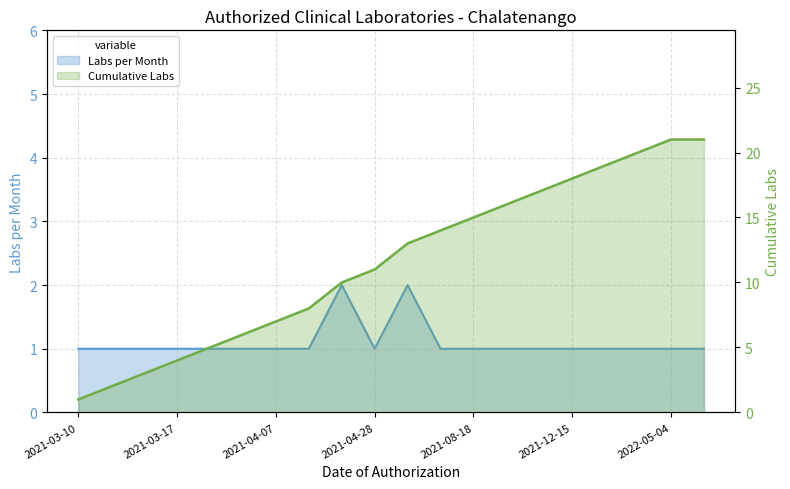

Where is Labs per Month nearest to the value 1?

2021-03-10